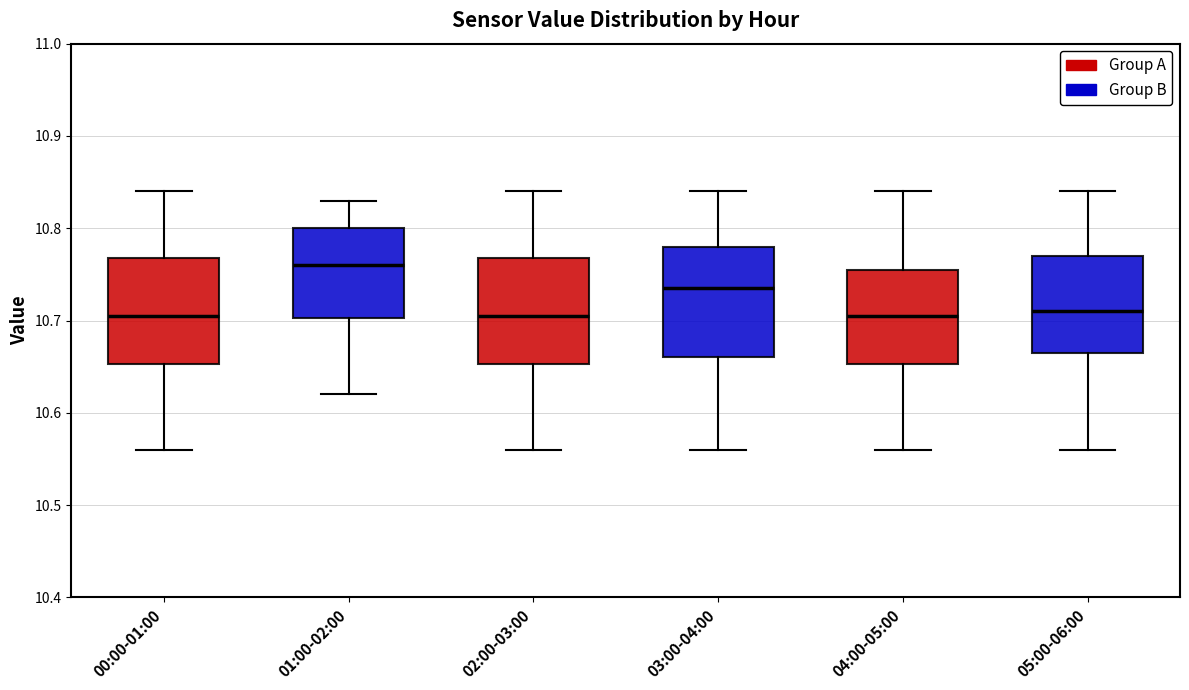

Reading left to right, transcribe this box plot: for each box, give where its median line is, the range the box spans, and where its two whiskers end, as read against the y-axis. The values are not printed on the chart, so give them approximately, as read against the axis.

00:00-01:00: median 10.71, box 10.65 to 10.77, whiskers 10.56 to 10.84
01:00-02:00: median 10.76, box 10.70 to 10.80, whiskers 10.62 to 10.83
02:00-03:00: median 10.71, box 10.65 to 10.77, whiskers 10.56 to 10.84
03:00-04:00: median 10.74, box 10.66 to 10.78, whiskers 10.56 to 10.84
04:00-05:00: median 10.71, box 10.65 to 10.76, whiskers 10.56 to 10.84
05:00-06:00: median 10.71, box 10.67 to 10.77, whiskers 10.56 to 10.84